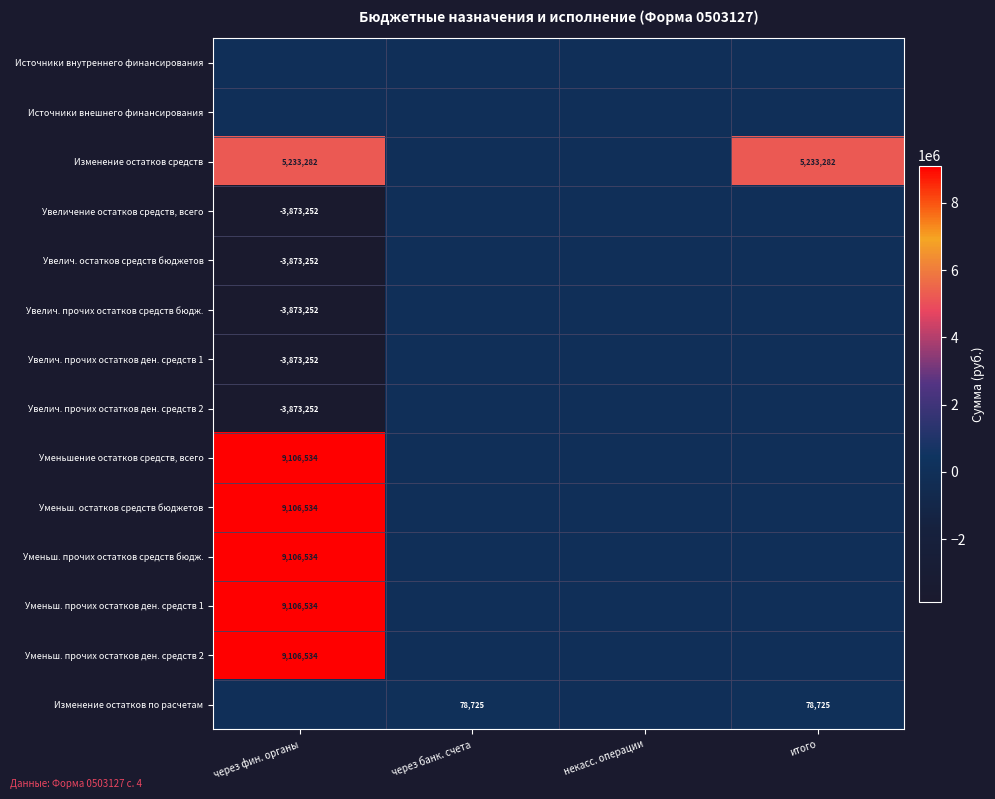

The value of Уменьшение остатков средств, всего at через фин. органы is 9106534. True or false?

True